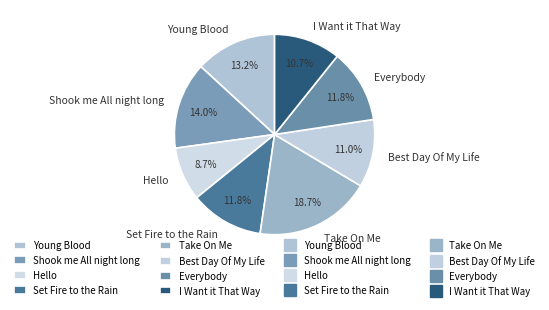

To the nearest percent, what is the difference between the Set Fire to the Rain and I Want it That Way slice percentages?

1%